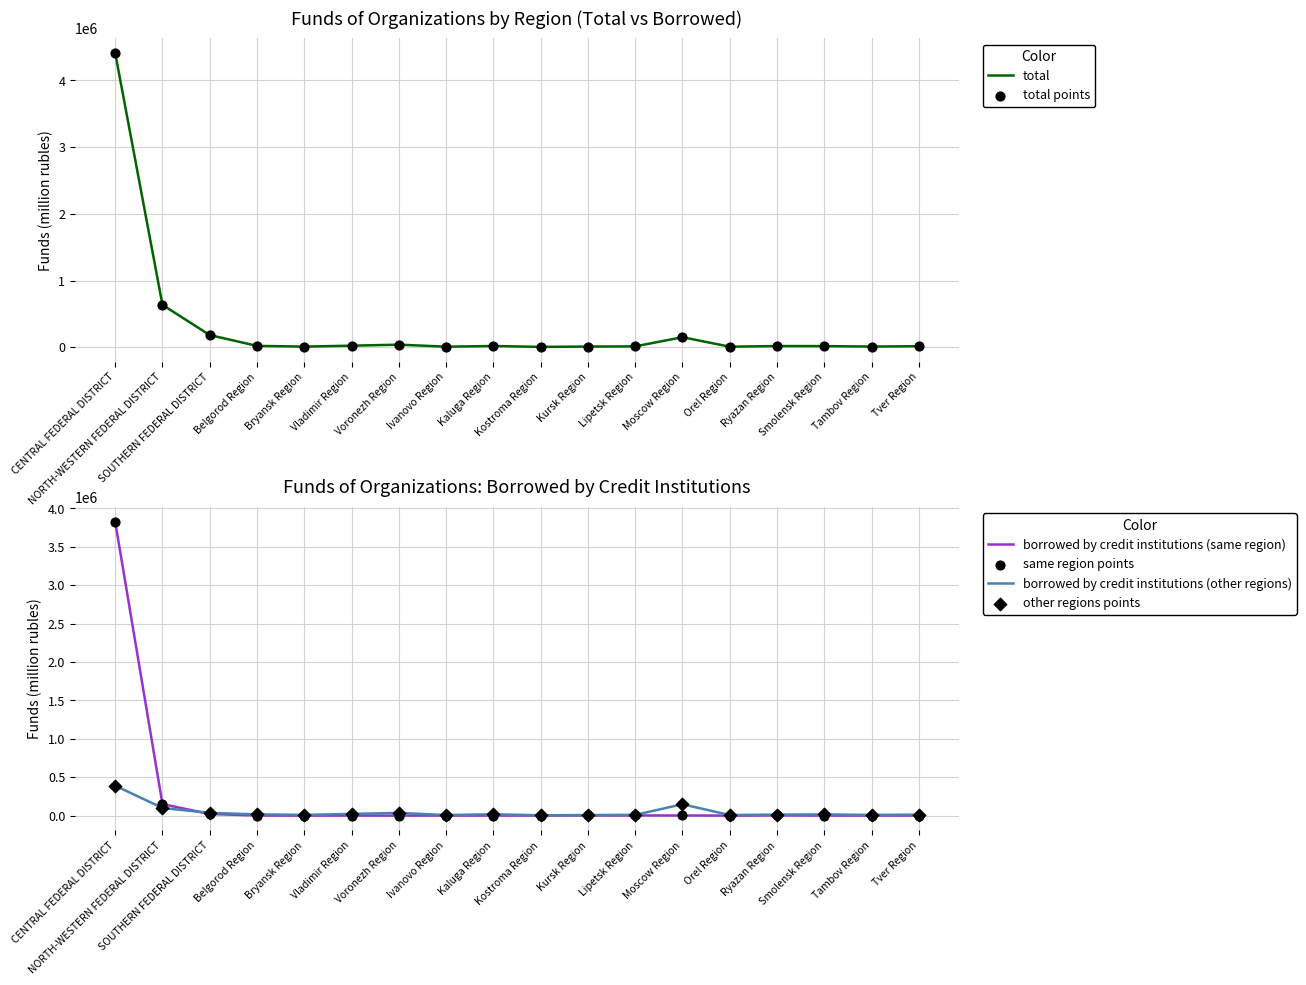

Which series contains the lowest Y value?

borrowed by credit institutions (same region)